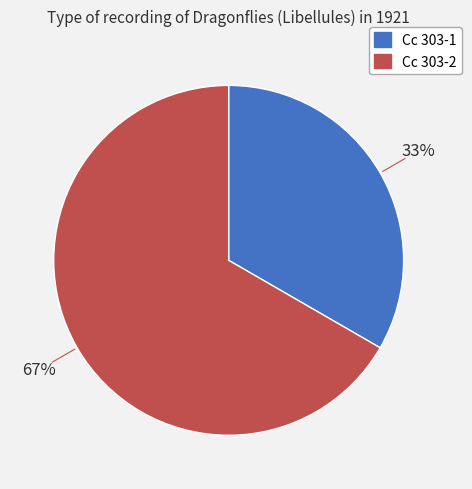

To the nearest percent, what is the average slice percentage?

50%